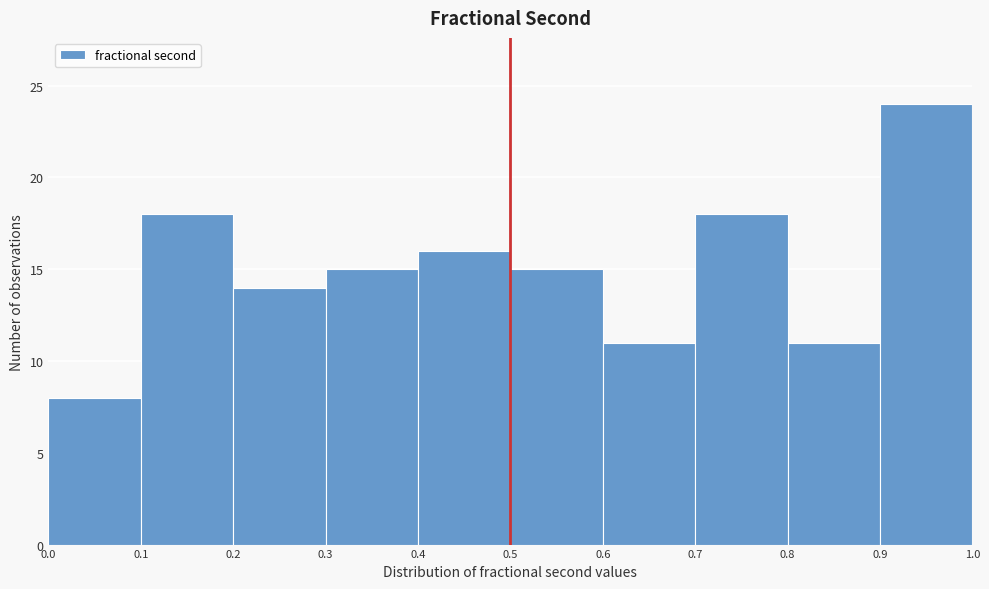

Reading left to right, list every bar in this chart as the range it spans on the x-axis followed by its height. The values are not printed on the chart, so give them approximately, as read against the axis.

0.0 to 0.1: 8
0.1 to 0.2: 18
0.2 to 0.3: 14
0.3 to 0.4: 15
0.4 to 0.5: 16
0.5 to 0.6: 15
0.6 to 0.7: 11
0.7 to 0.8: 18
0.8 to 0.9: 11
0.9 to 1.0: 24